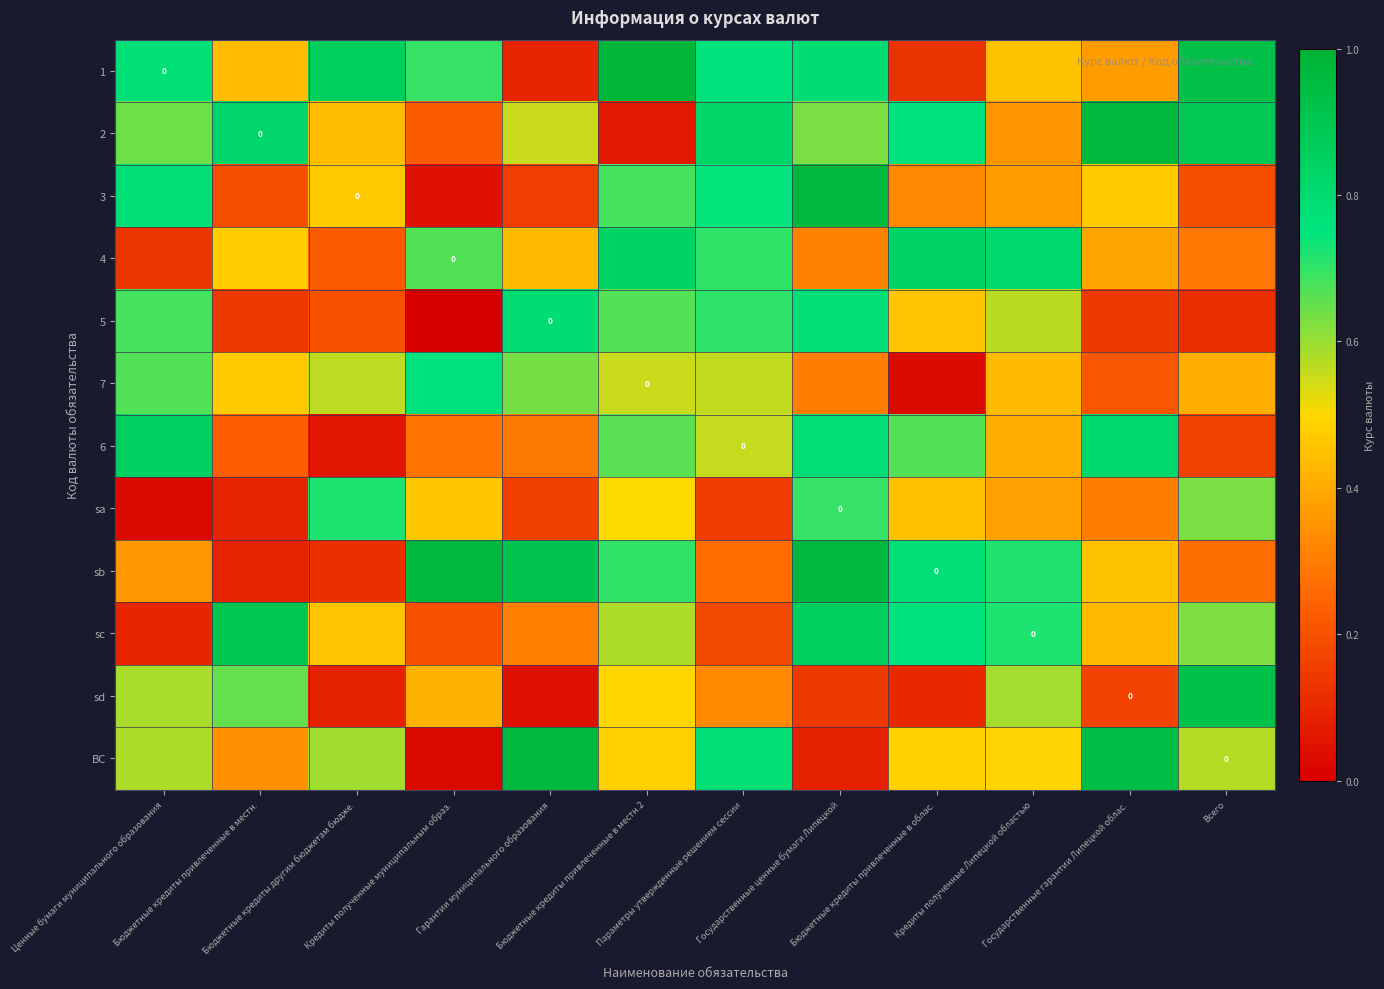

At how many categories does at least one series exceed 0?

12